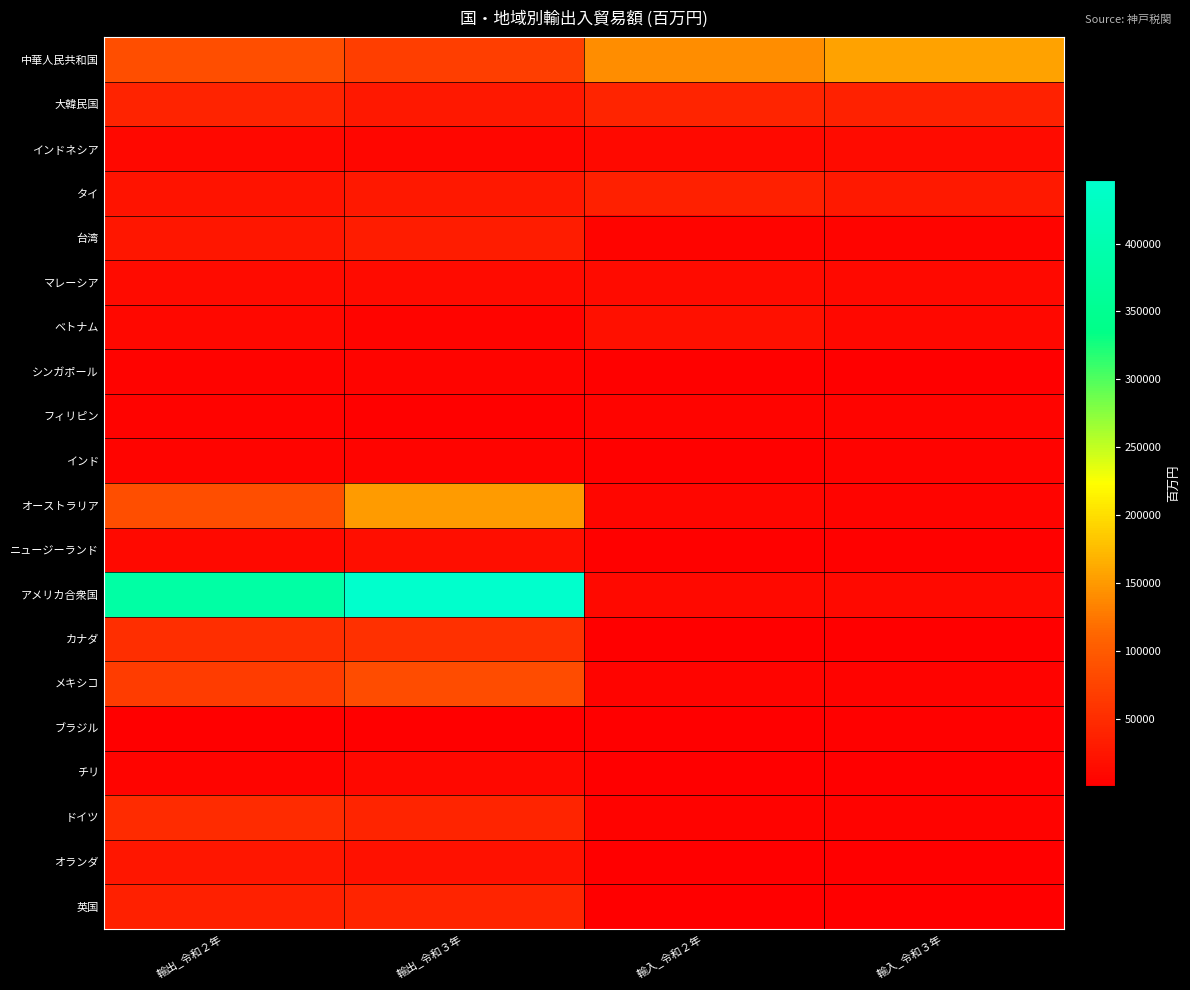

Reading right to left, extract all data points from this chart.

中華人民共和国: 輸入_令和３年=156709	輸入_令和２年=141418	輸出_令和３年=69014	輸出_令和２年=86287
大韓民国: 輸入_令和３年=37682	輸入_令和２年=40494	輸出_令和３年=26715	輸出_令和２年=40169
インドネシア: 輸入_令和３年=13216	輸入_令和２年=11742	輸出_令和３年=8028	輸出_令和２年=9241
タイ: 輸入_令和３年=29669	輸入_令和２年=35212	輸出_令和３年=27625	輸出_令和２年=21991
台湾: 輸入_令和３年=6206	輸入_令和２年=5958	輸出_令和３年=31568	輸出_令和２年=25540
マレーシア: 輸入_令和３年=11122	輸入_令和２年=13674	輸出_令和３年=13783	輸出_令和２年=12421
ベトナム: 輸入_令和３年=10164	輸入_令和２年=18196	輸出_令和３年=6857	輸出_令和２年=9793
シンガポール: 輸入_令和３年=1323	輸入_令和２年=2308	輸出_令和３年=6310	輸出_令和２年=5100
フィリピン: 輸入_令和３年=5610	輸入_令和２年=6164	輸出_令和３年=3130	輸出_令和２年=4051
インド: 輸入_令和３年=4850	輸入_令和２年=2321	輸出_令和３年=5496	輸出_令和２年=6177
オーストラリア: 輸入_令和３年=5528	輸入_令和２年=8184	輸出_令和３年=151821	輸出_令和２年=86201
ニュージーランド: 輸入_令和３年=2823	輸入_令和２年=2968	輸出_令和３年=16179	輸出_令和２年=12109
アメリカ合衆国: 輸入_令和３年=11148	輸入_令和２年=11857	輸出_令和３年=447061	輸出_令和２年=381299
カナダ: 輸入_令和３年=1758	輸入_令和２年=1144	輸出_令和３年=52807	輸出_令和２年=52452
メキシコ: 輸入_令和３年=4029	輸入_令和２年=5891	輸出_令和３年=85051	輸出_令和２年=67847
ブラジル: 輸入_令和３年=2455	輸入_令和２年=498	輸出_令和３年=895	輸出_令和２年=1258
チリ: 輸入_令和３年=217	輸入_令和２年=276	輸出_令和３年=9664	輸出_令和２年=6652
ドイツ: 輸入_令和３年=4913	輸入_令和２年=4662	輸出_令和３年=41862	輸出_令和２年=47601
オランダ: 輸入_令和３年=170	輸入_令和２年=162	輸出_令和３年=20953	輸出_令和２年=25959
英国: 輸入_令和３年=97	輸入_令和２年=116	輸出_令和３年=41765	輸出_令和２年=36254